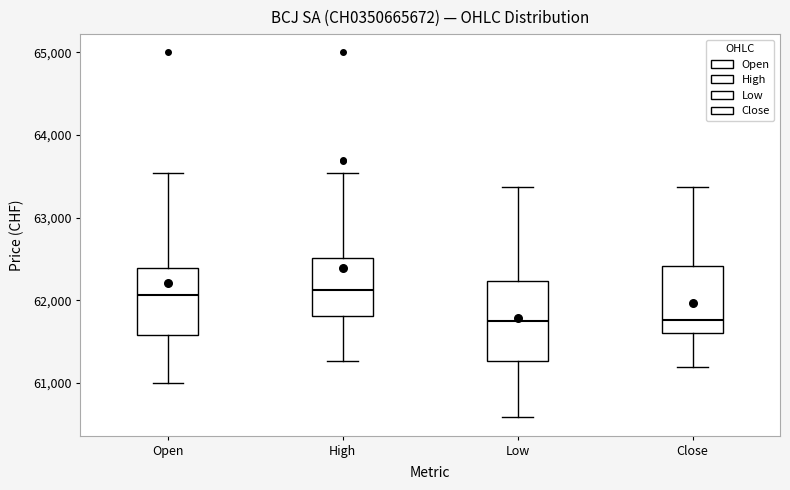

Reading left to right, read every box against the y-axis: the position of its median line, the range the box covers, and the ends of its whiskers. The values are not printed on the chart, so give them approximately, as read against the axis.

Open: median 62100, box 61600 to 62400, whiskers 61000 to 63500
High: median 62100, box 61800 to 62500, whiskers 61300 to 63500
Low: median 61700, box 61300 to 62200, whiskers 60600 to 63400
Close: median 61800, box 61600 to 62400, whiskers 61200 to 63400